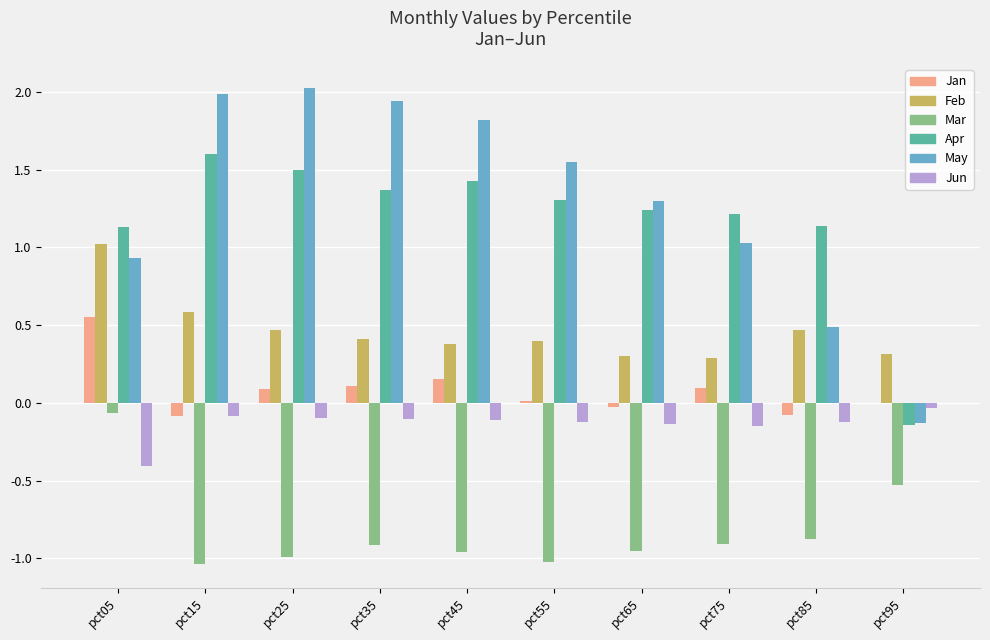

What is the approximate value of Feb at pct55?

0.4